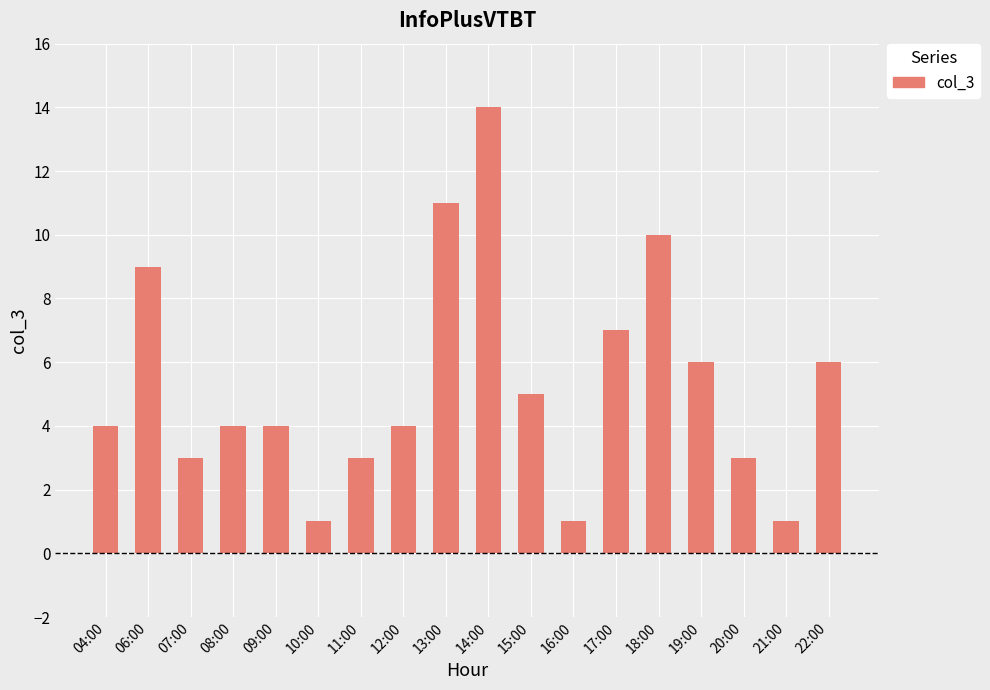

What is the approximate value at 10:00?

1